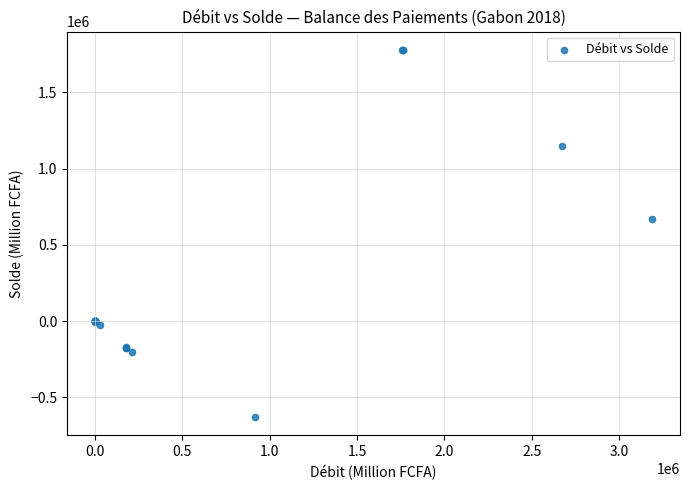

What Y value in the scatter plot is closest to 574941?

667833